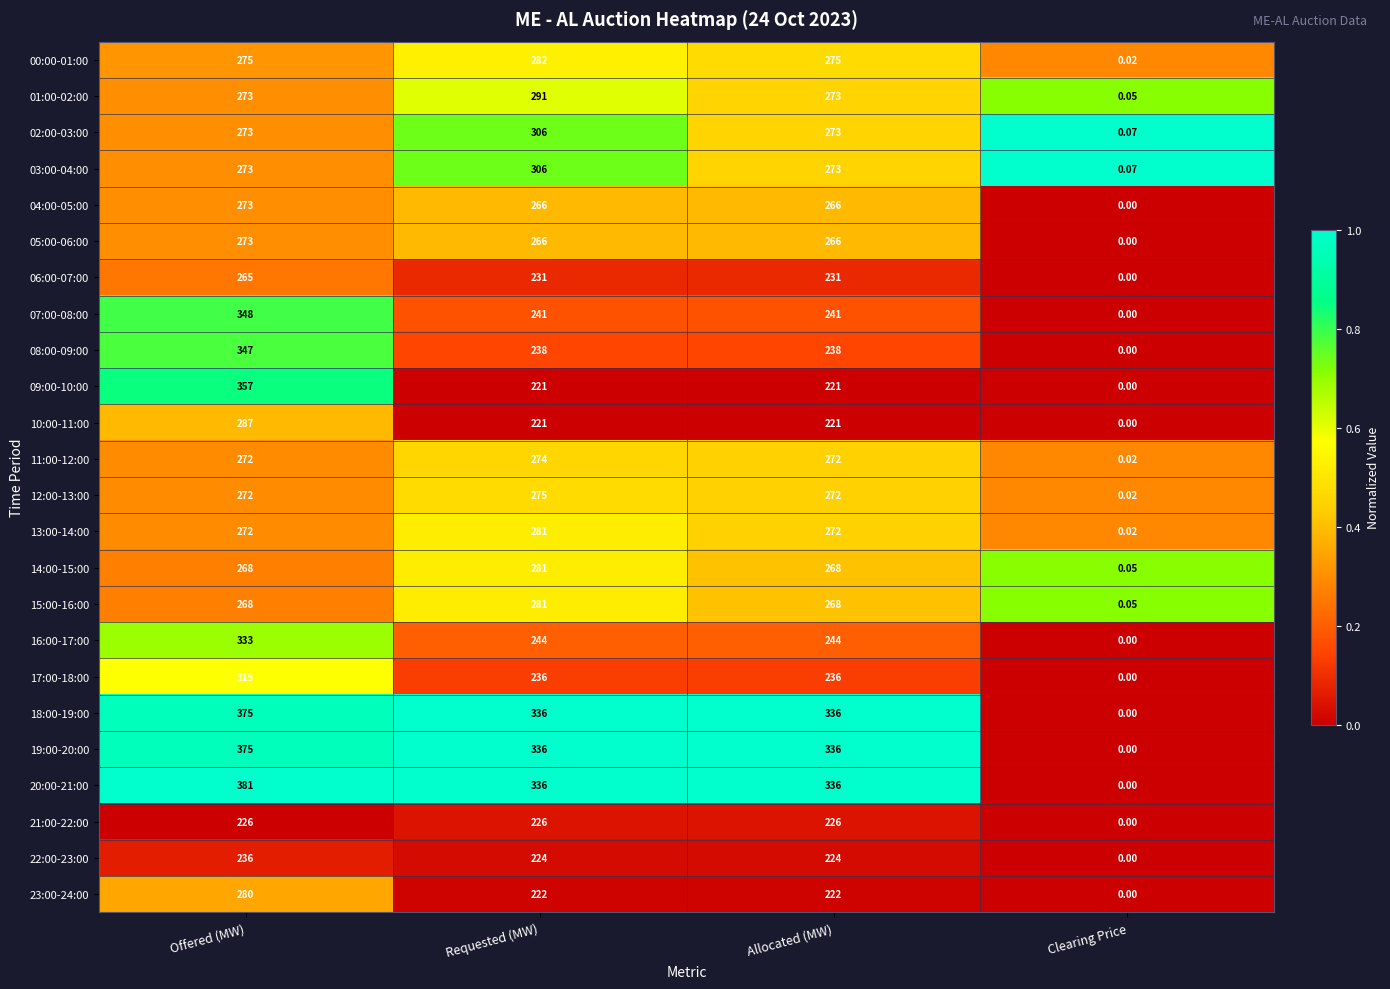

At which category is the sum across all series the highest?

Offered (MW)